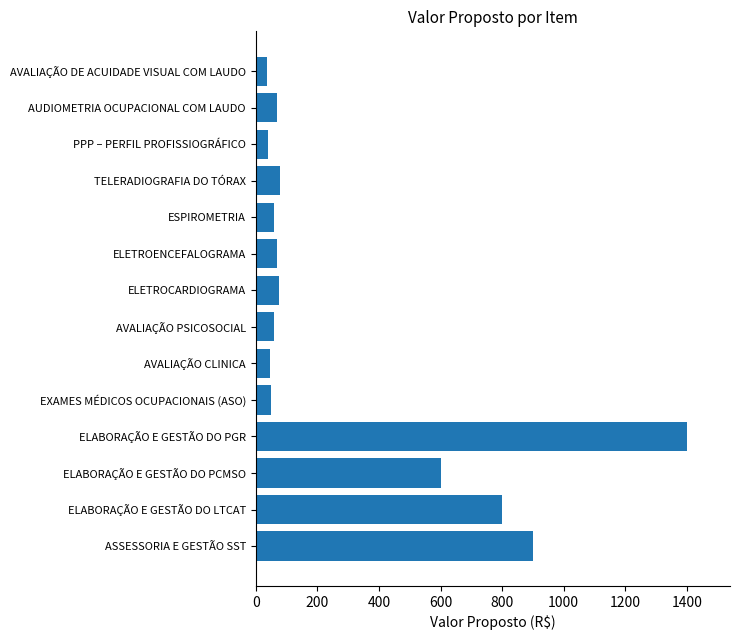

True or false: the data shows 900 at ASSESSORIA E GESTÃO SST.

True